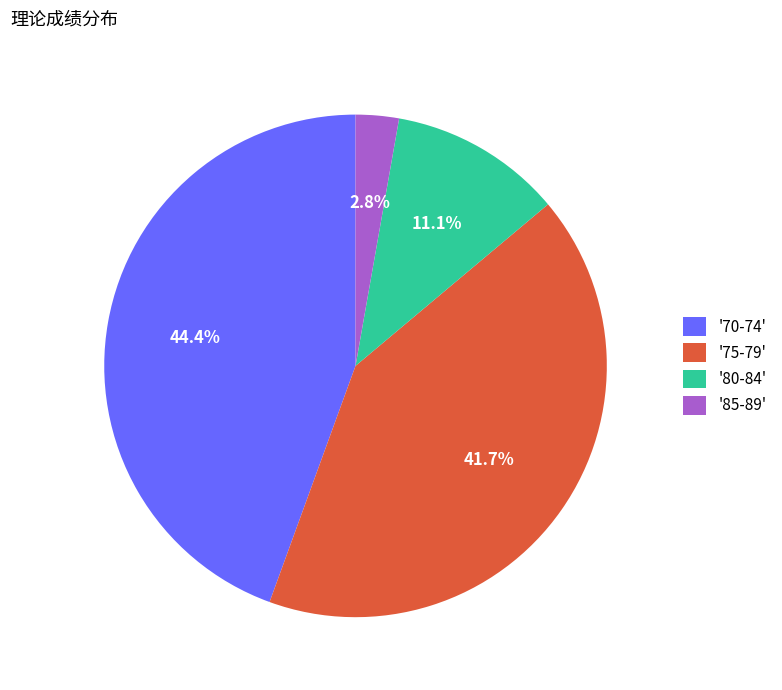

How much of the chart is everything except '70-74'?

55.6%